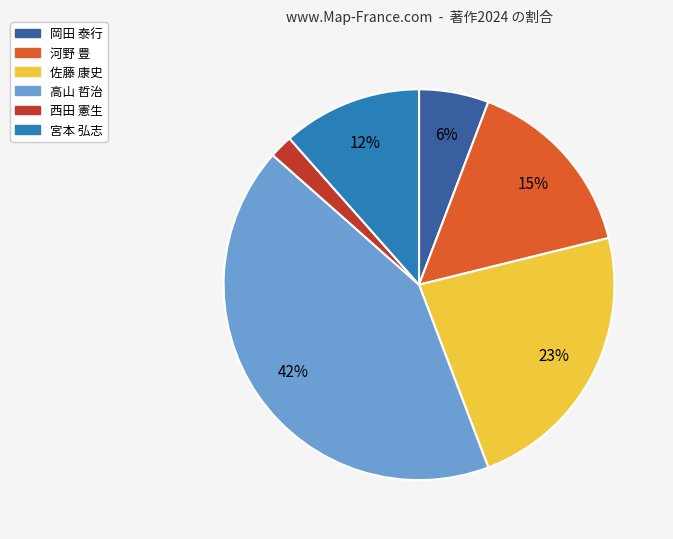

Which category has the smallest portion of the pie?

西田 憲生